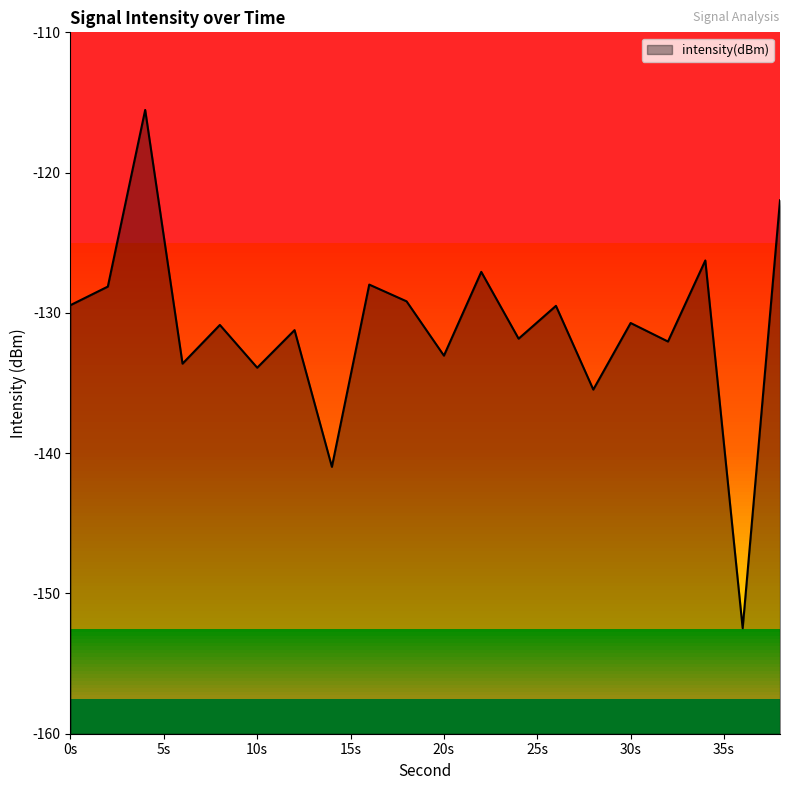

What is the maximum value for intensity(dBm)?

-115.5